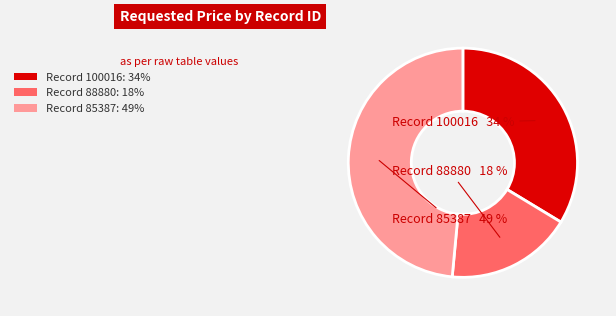

How many slices are in this pie chart?

3